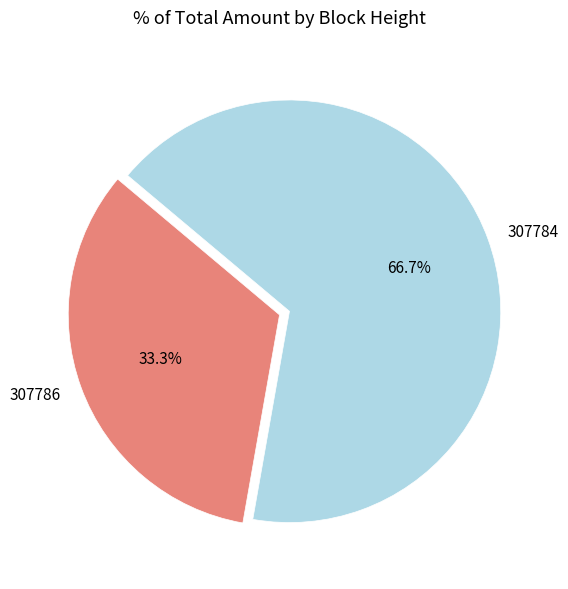

What portion of the pie excludes 307786?

66.7%